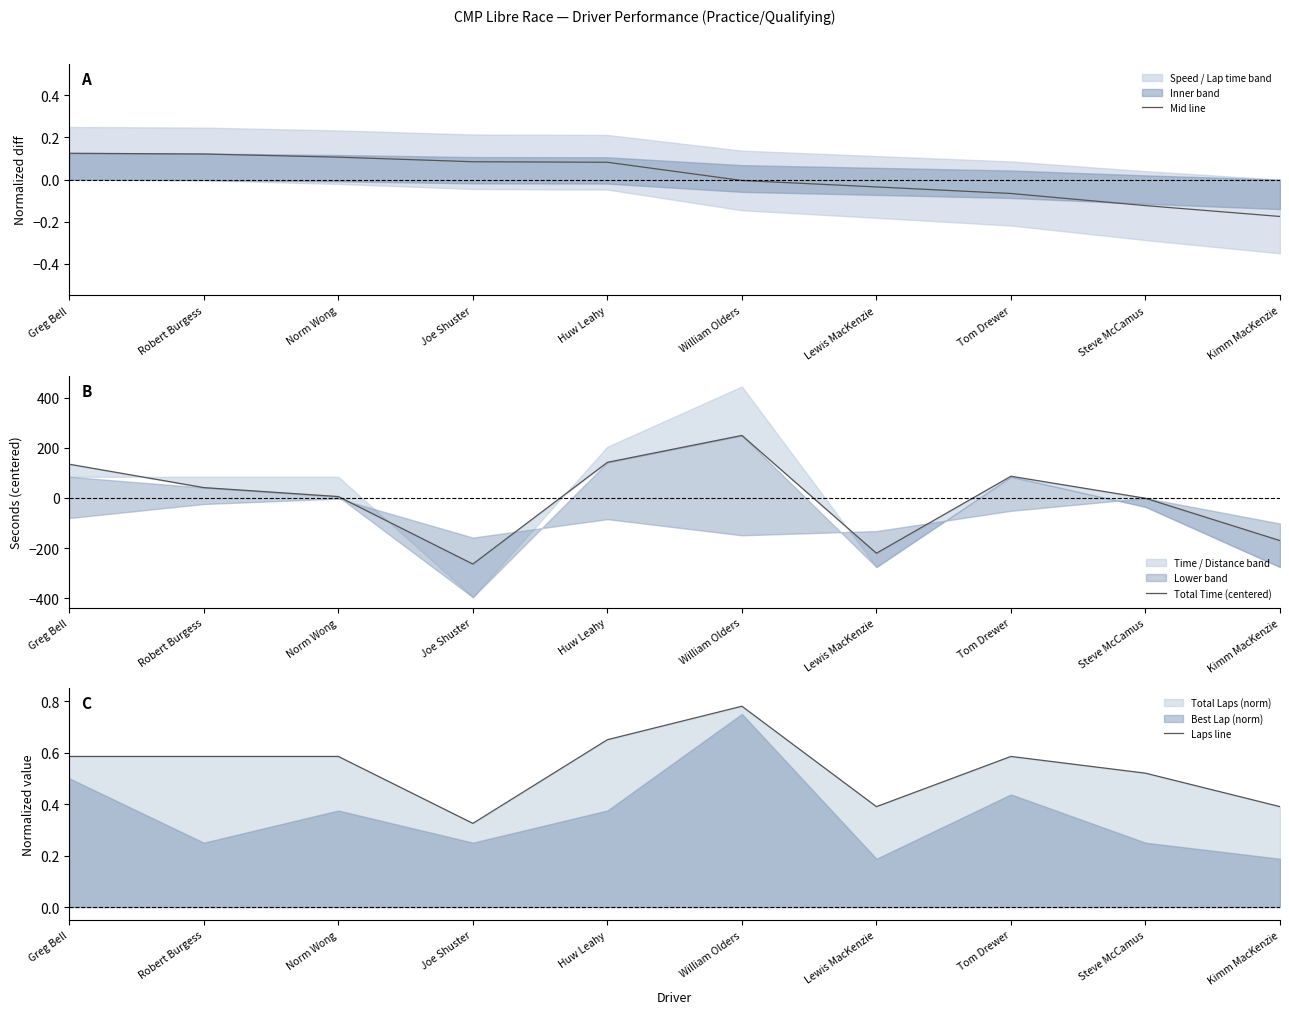

Which series changed the most between Tom Drewer and Kimm MacKenzie?

Total Time (centered)